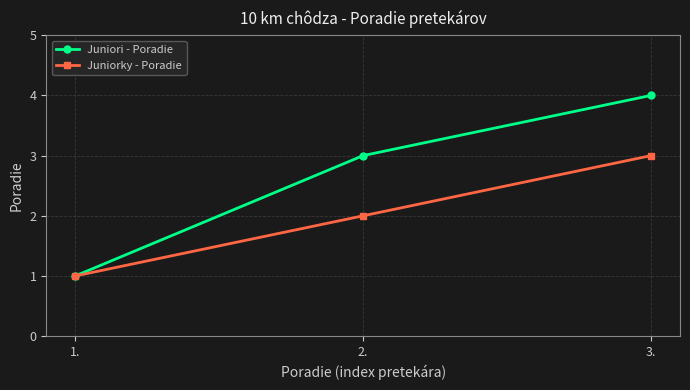

Rank the categories by Juniorky - Poradie value from lowest to highest.

1., 2., 3.